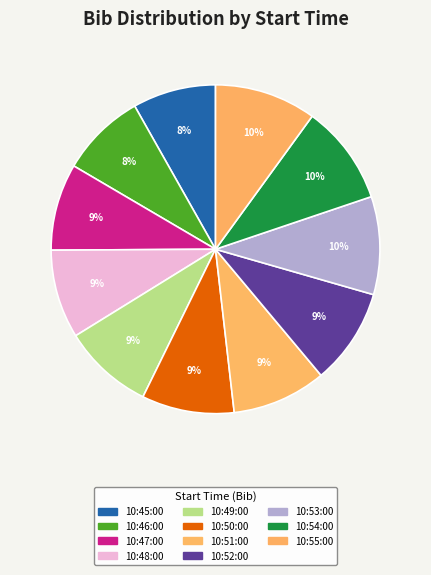

True or false: 10:49:00 accounts for 23% of the total.

False